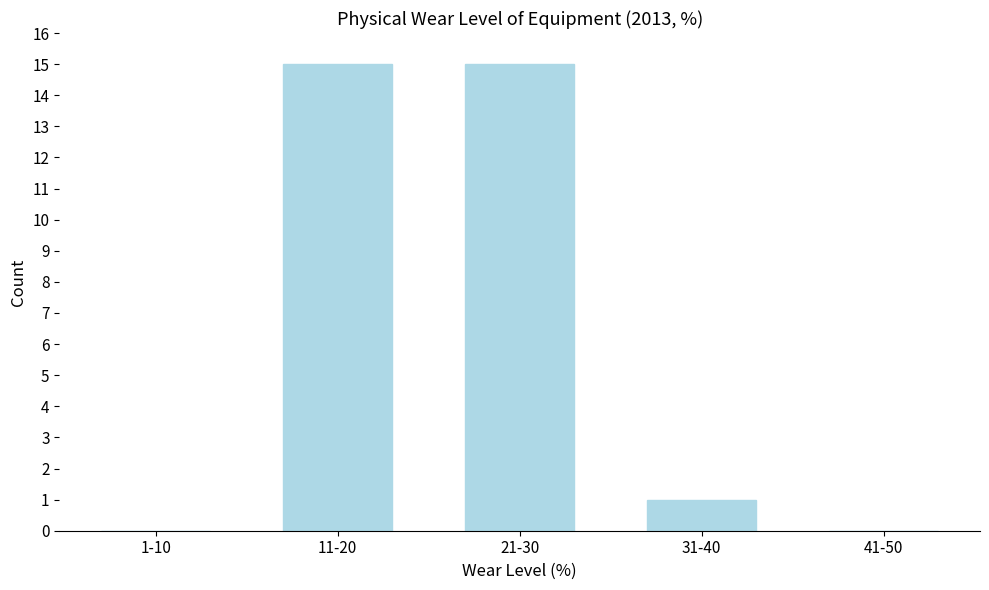

Reading left to right, transcribe all the data shown in this chart.

1-10=0	11-20=15	21-30=15	31-40=1	41-50=0